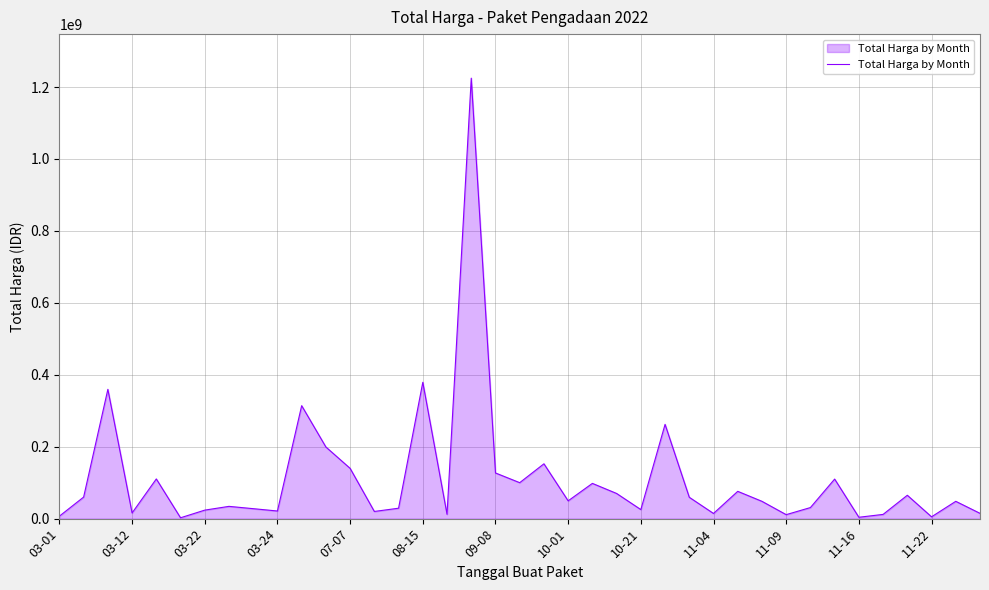

What is the maximum value shown in the chart?

1224682000